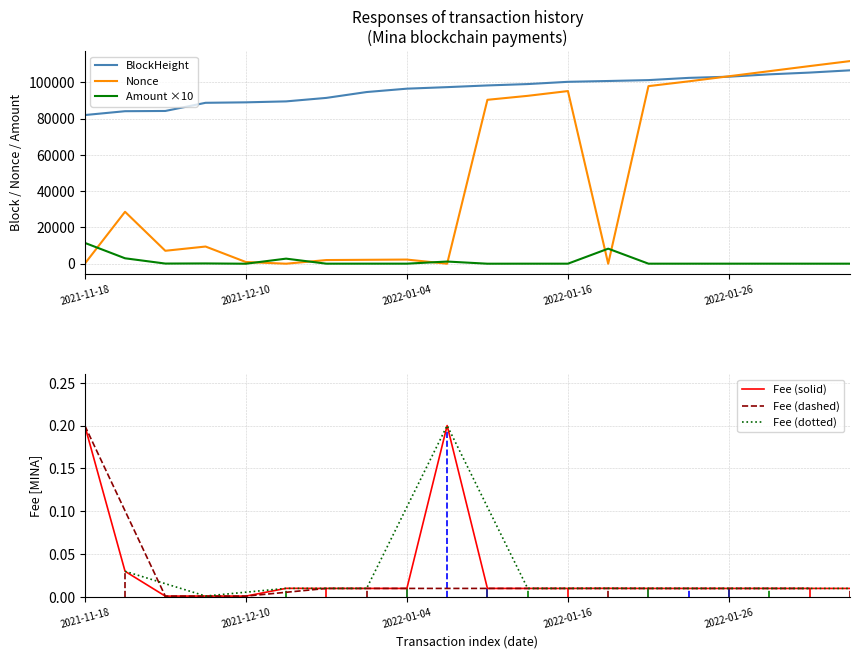

The value of BlockHeight at 2021-12-10 is 131577.6. True or false?

False